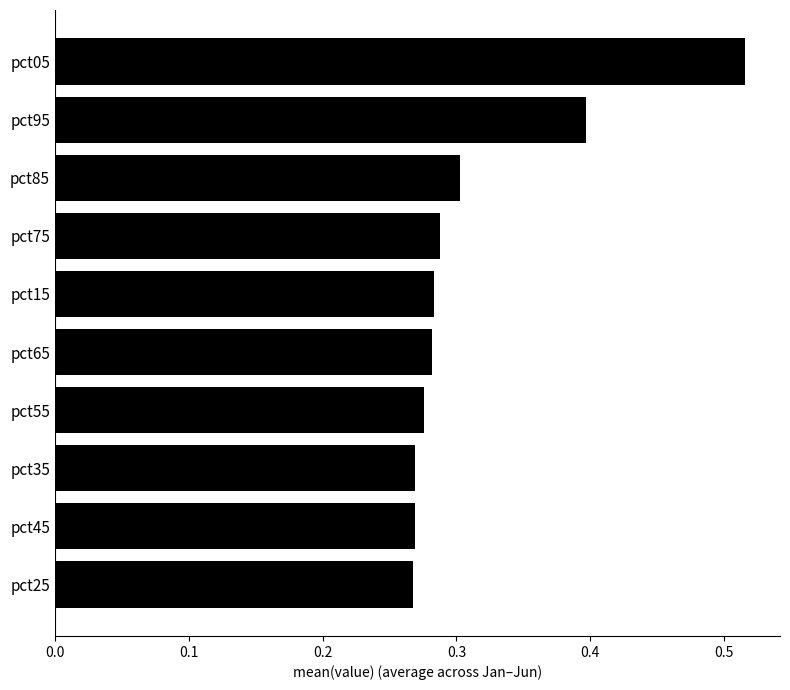

How many values are between 0 and 1?

10